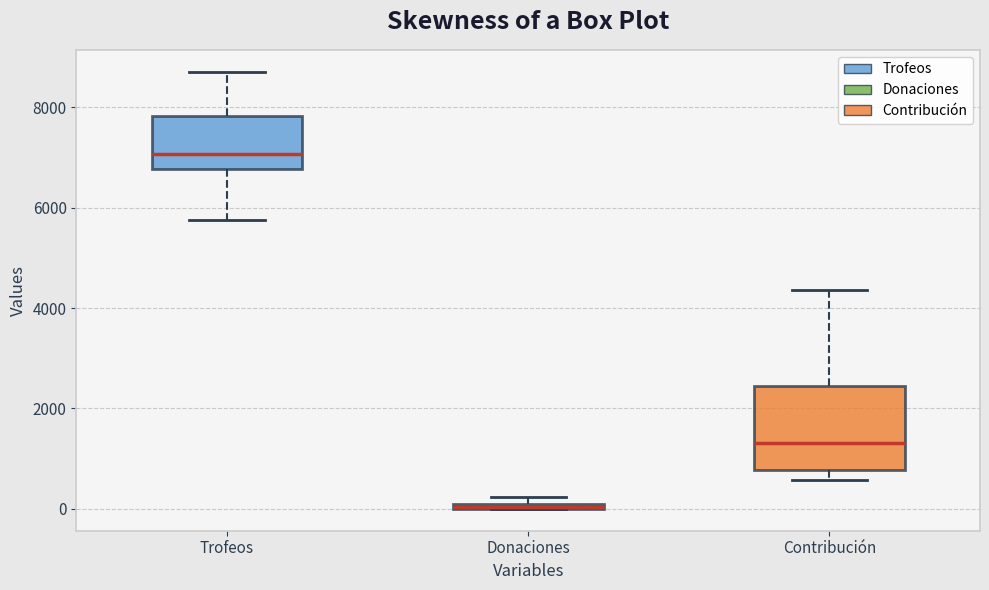

Where does the median line of the box for Contribución sit on the y-axis? The values are not printed on the chart, so give them approximately, as read against the axis.

1400